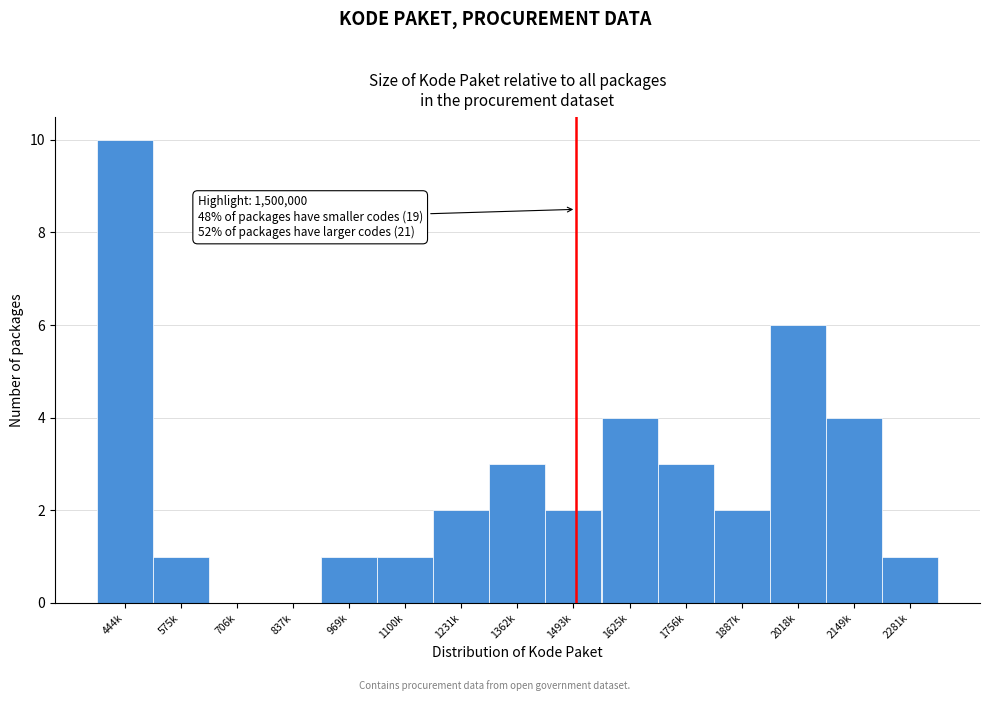

Reading right to left, what are all the values shown in this chart?

2281k=1	2149k=4	2018k=6	1887k=2	1756k=3	1625k=4	1493k=2	1362k=3	1231k=2	1100k=1	969k=1	837k=0	706k=0	575k=1	444k=10